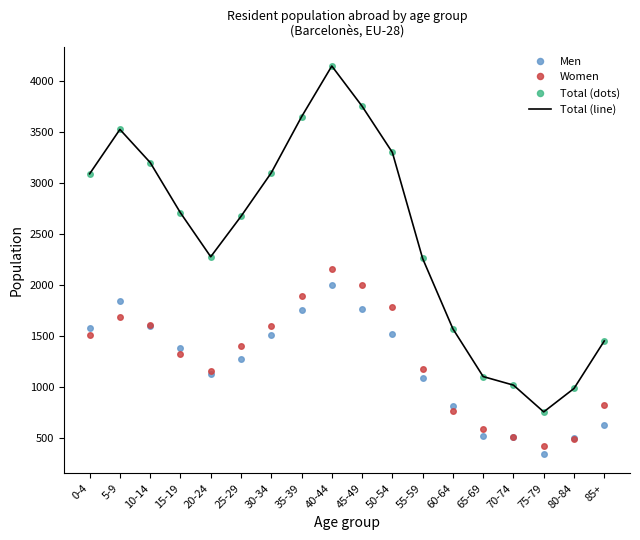

Rank the series by their maximum value, from highest to lowest.

Total (dots), Total (line), Women, Men